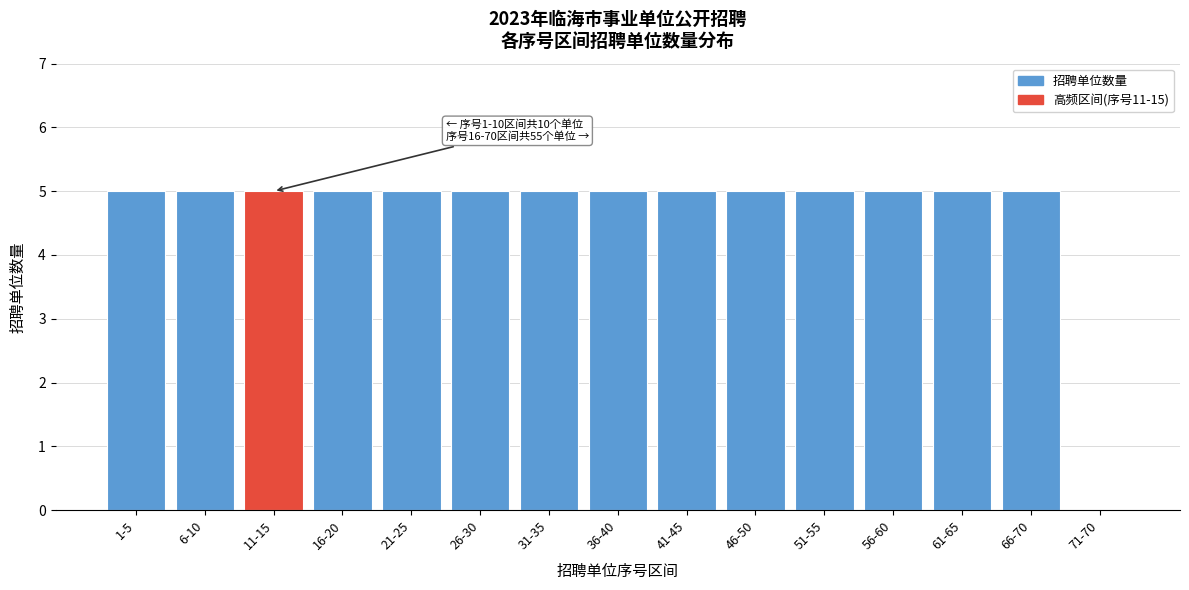

Reading right to left, list all the values displayed in this chart.

71-70=0	66-70=5	61-65=5	56-60=5	51-55=5	46-50=5	41-45=5	36-40=5	31-35=5	26-30=5	21-25=5	16-20=5	11-15=5	6-10=5	1-5=5